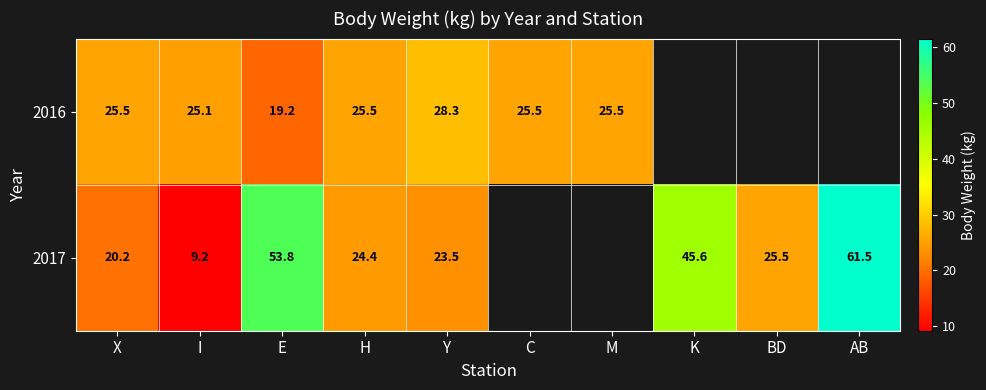

What is the spread (max minus min) of values at H?

1.1